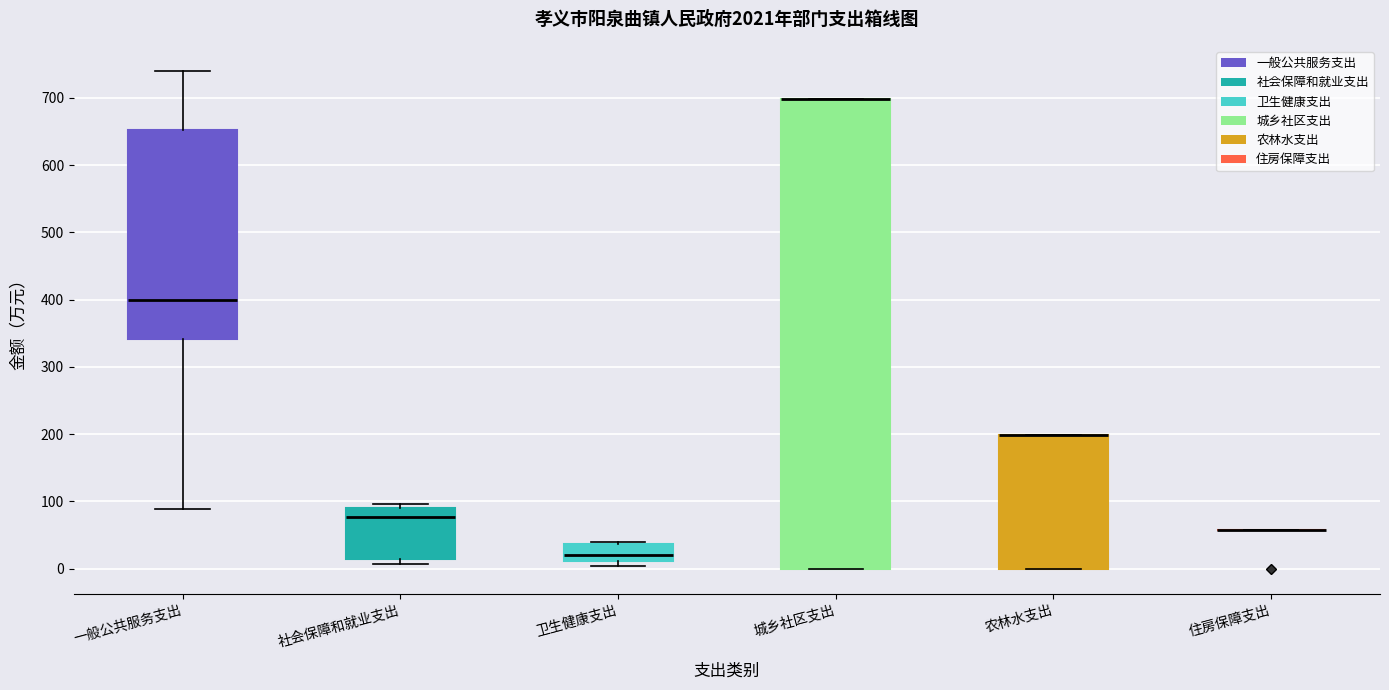

Reading left to right, read every box against the y-axis: the position of its median line, the range the box covers, and the ends of its whiskers. The values are not printed on the chart, so give them approximately, as read against the axis.

一般公共服务支出: median 400, box 340 to 650, whiskers 90 to 740
社会保障和就业支出: median 80, box 10 to 90, whiskers 10 (just below the box's lower edge) to 100
卫生健康支出: median 20, box 10 to 40, whiskers 0 to 40 (just above the box's upper edge)
城乡社区支出: median 700 (drawn on the box's upper edge), box 0 to 700, whiskers 0 to 700
农林水支出: median 200 (drawn on the box's upper edge), box 0 to 200, whiskers 0 to 200
住房保障支出: box collapsed to a line at 60, whiskers 60 to 60